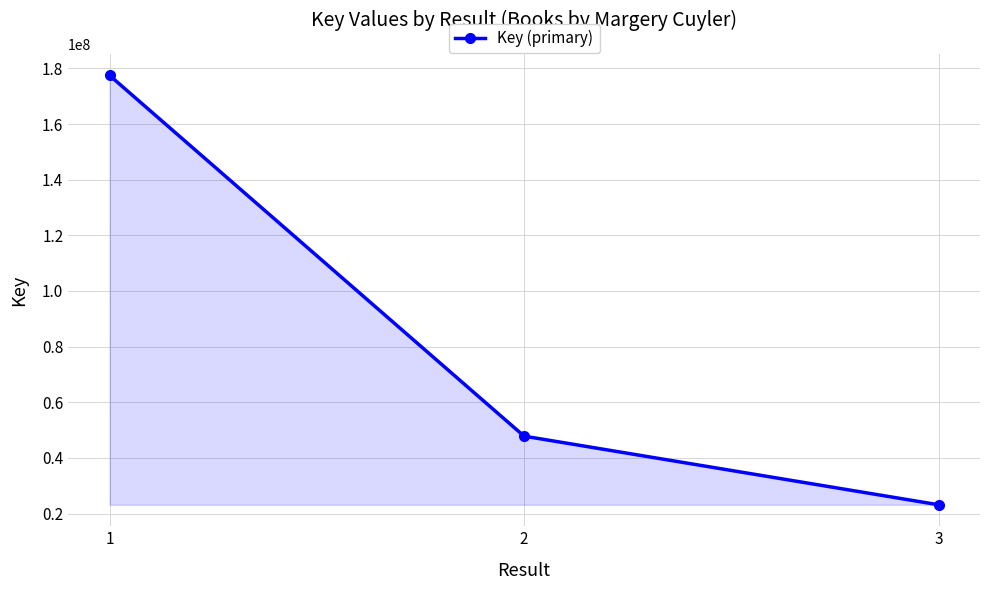

Between 1 and 2, which is larger?

1